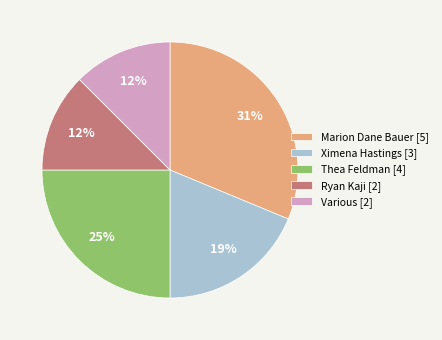

True or false: Marion Dane Bauer [5] accounts for 37% of the total.

False